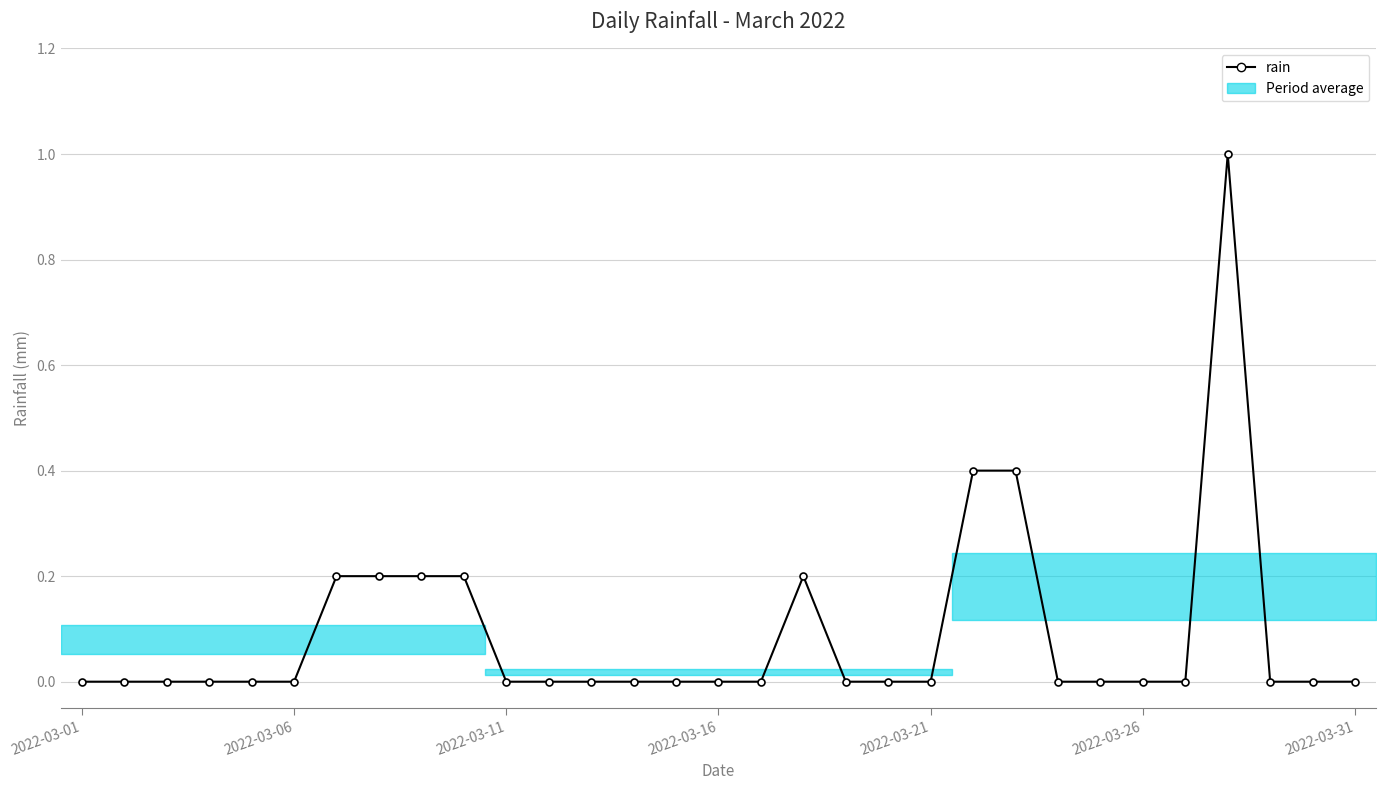

What is the difference between the maximum and minimum values?

1.0